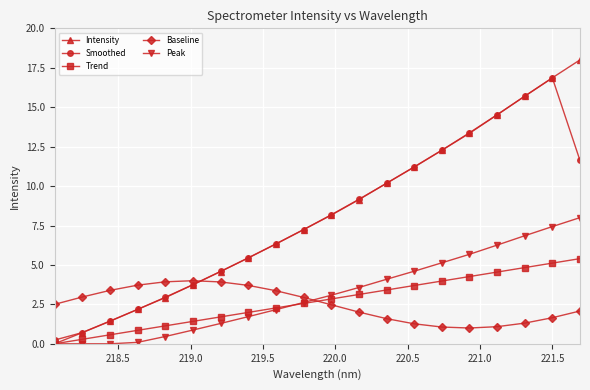

True or false: Trend and Baseline cross at least once.

True